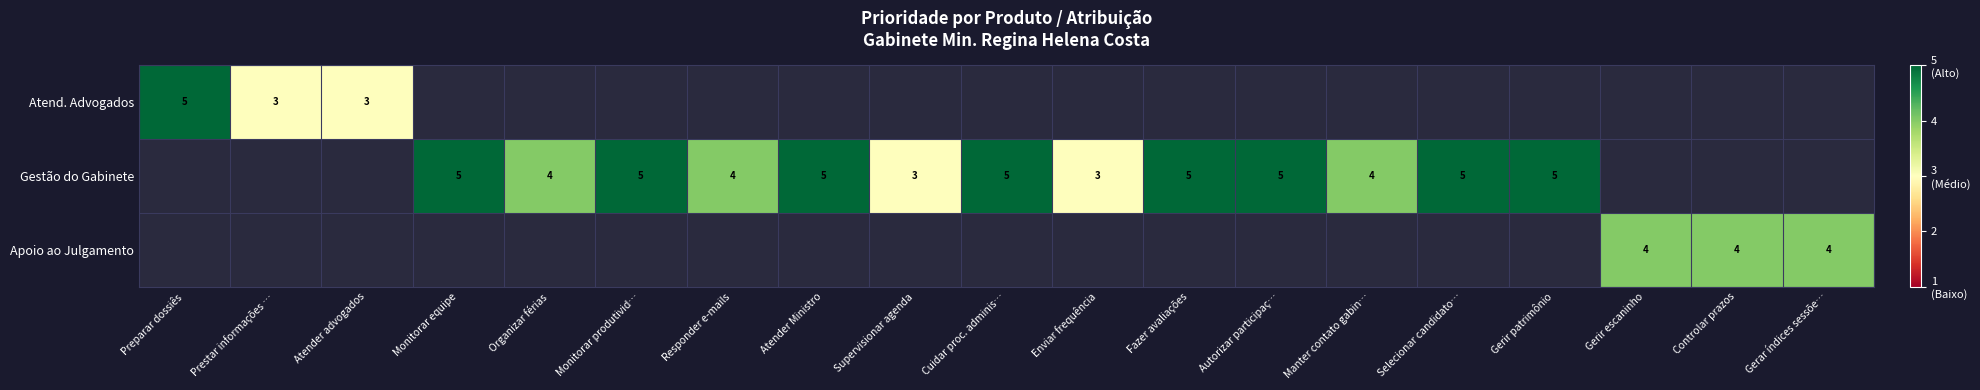

At how many categories does at least one series exceed 3?

15